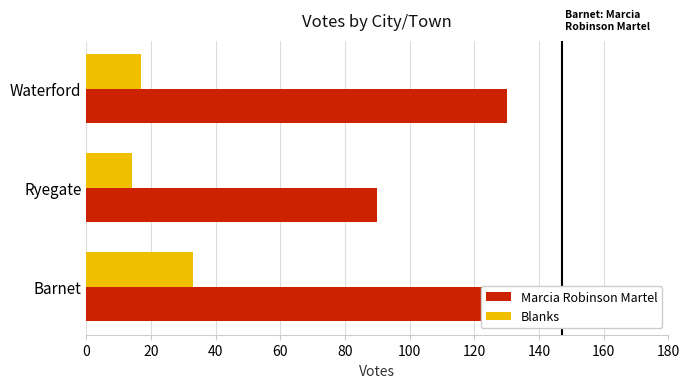

What is the difference between the maximum and minimum values in the Marcia Robinson Martel series?

57